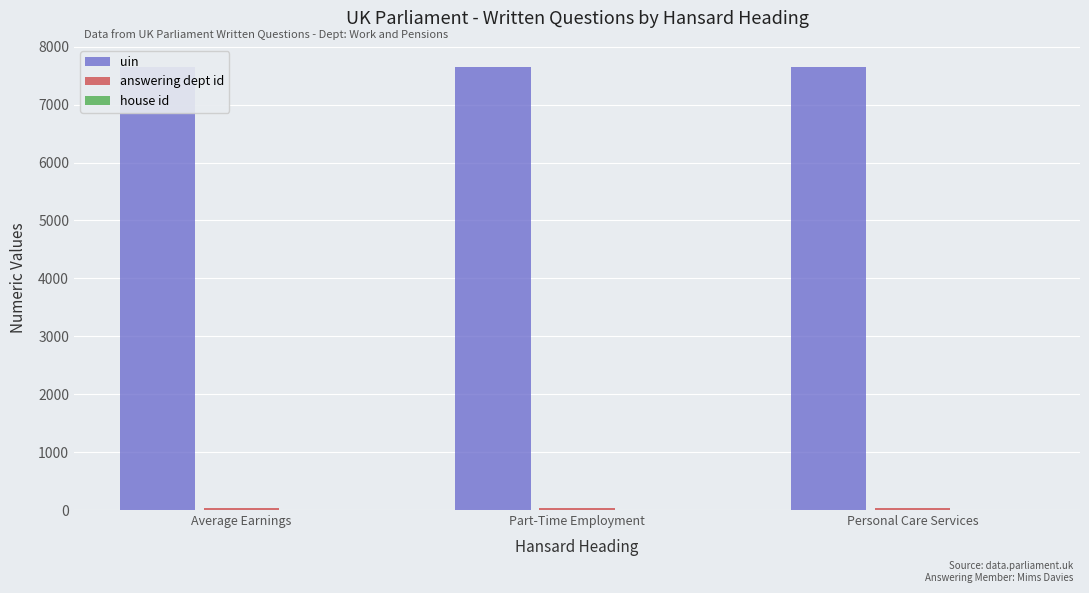

What are all the series names shown in the legend?

uin, answering dept id, house id